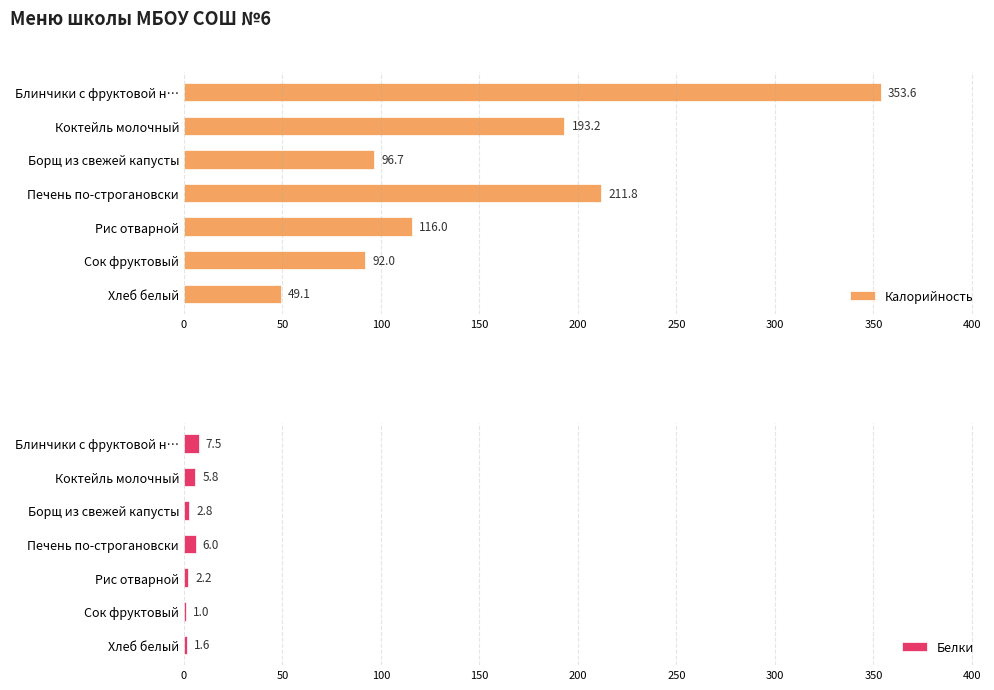

What is the value of the Калорийность bar at the 4th from the left?

211.8